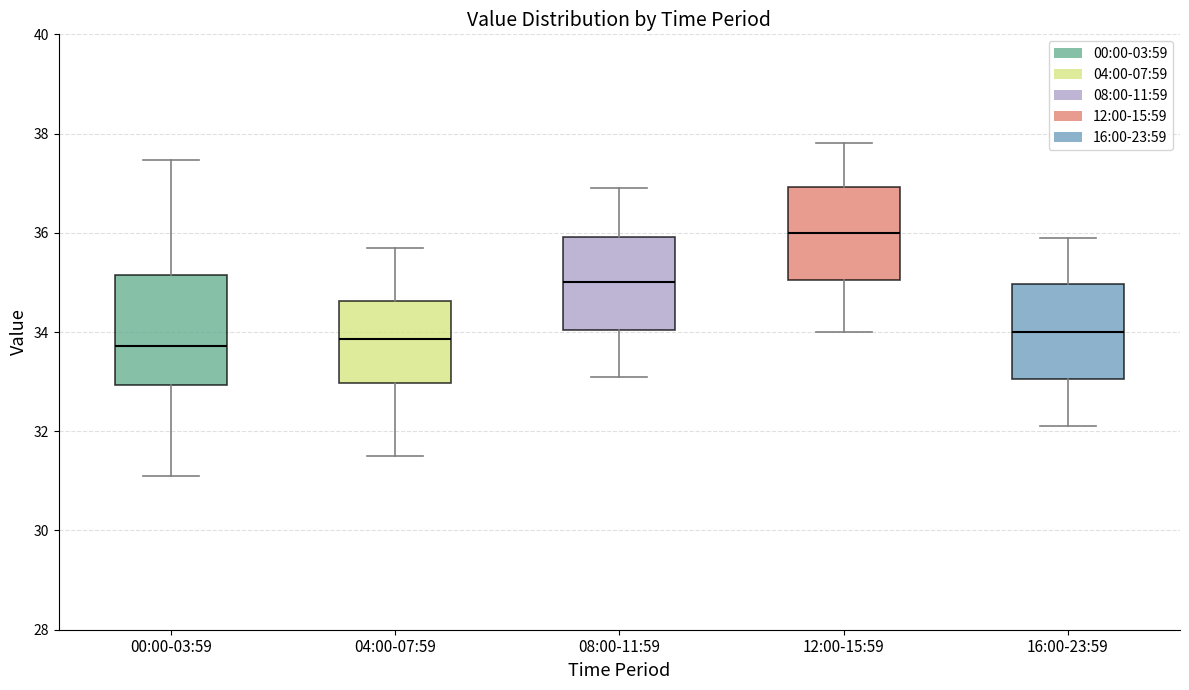

Reading left to right, transcribe this box plot: for each box, give where its median line is, the range the box spans, and where its two whiskers end, as read against the y-axis. The values are not printed on the chart, so give them approximately, as read against the axis.

00:00-03:59: median 33.8, box 33.0 to 35.2, whiskers 31.2 to 37.4
04:00-07:59: median 33.8, box 33.0 to 34.6, whiskers 31.6 to 35.8
08:00-11:59: median 35.0, box 34.0 to 36.0, whiskers 33.2 to 37.0
12:00-15:59: median 36.0, box 35.0 to 37.0, whiskers 34.0 to 37.8
16:00-23:59: median 34.0, box 33.0 to 35.0, whiskers 32.2 to 36.0